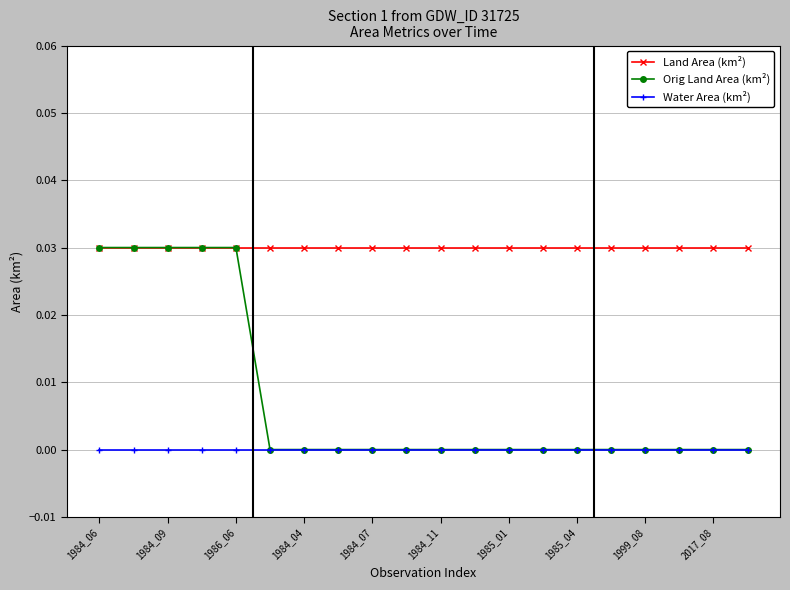

List the series in order of their overall mean, highest first.

Land Area (km²), Orig Land Area (km²), Water Area (km²)